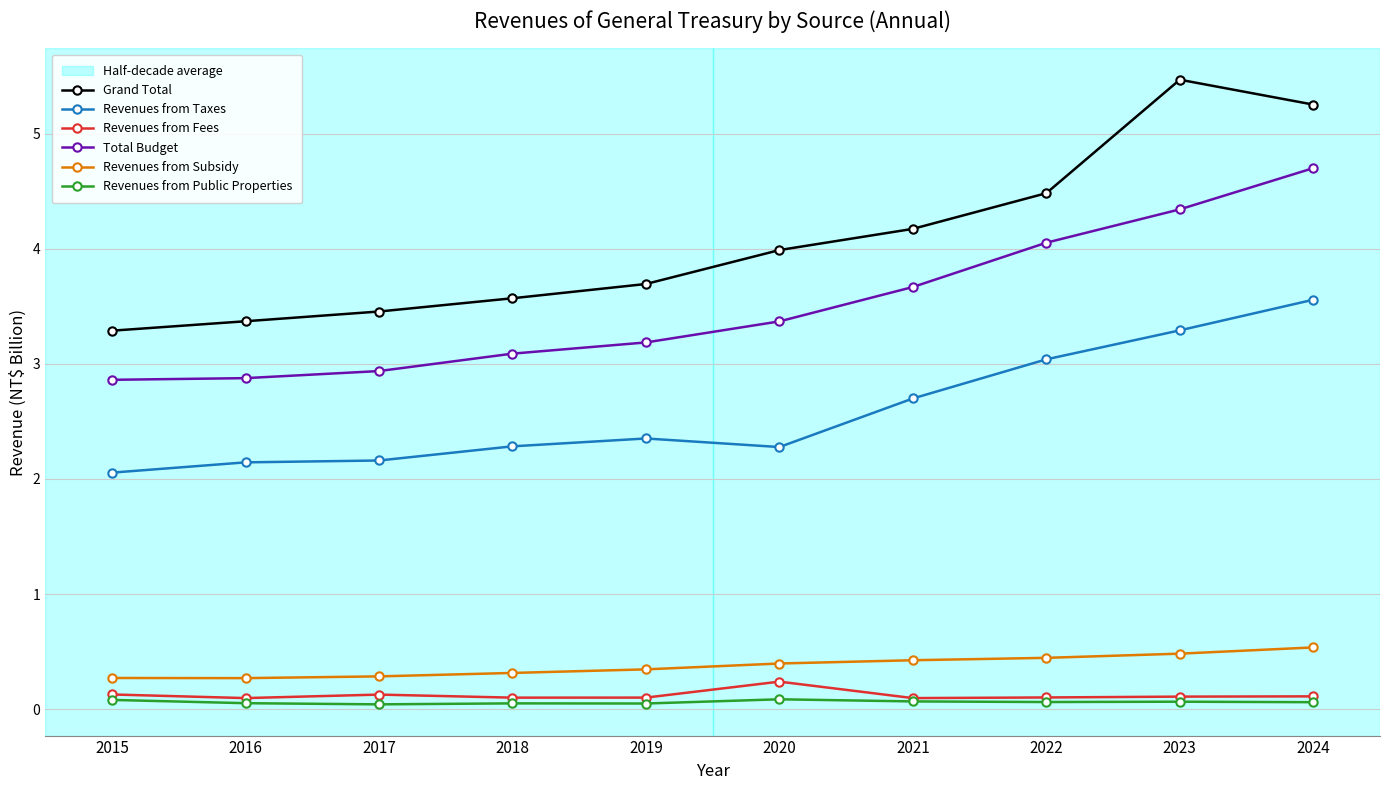

Is the value of Total Budget at 2024 greater than the value of Revenues from Public Properties at 2020?

Yes